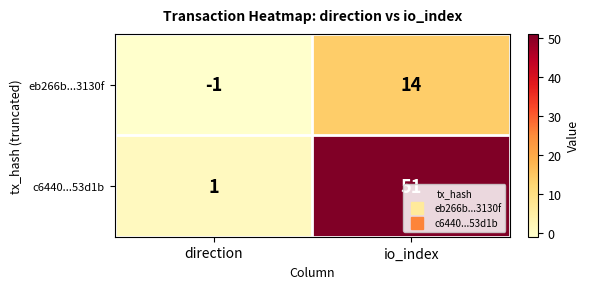

Which series has the widest spread of values?

c6440...53d1b